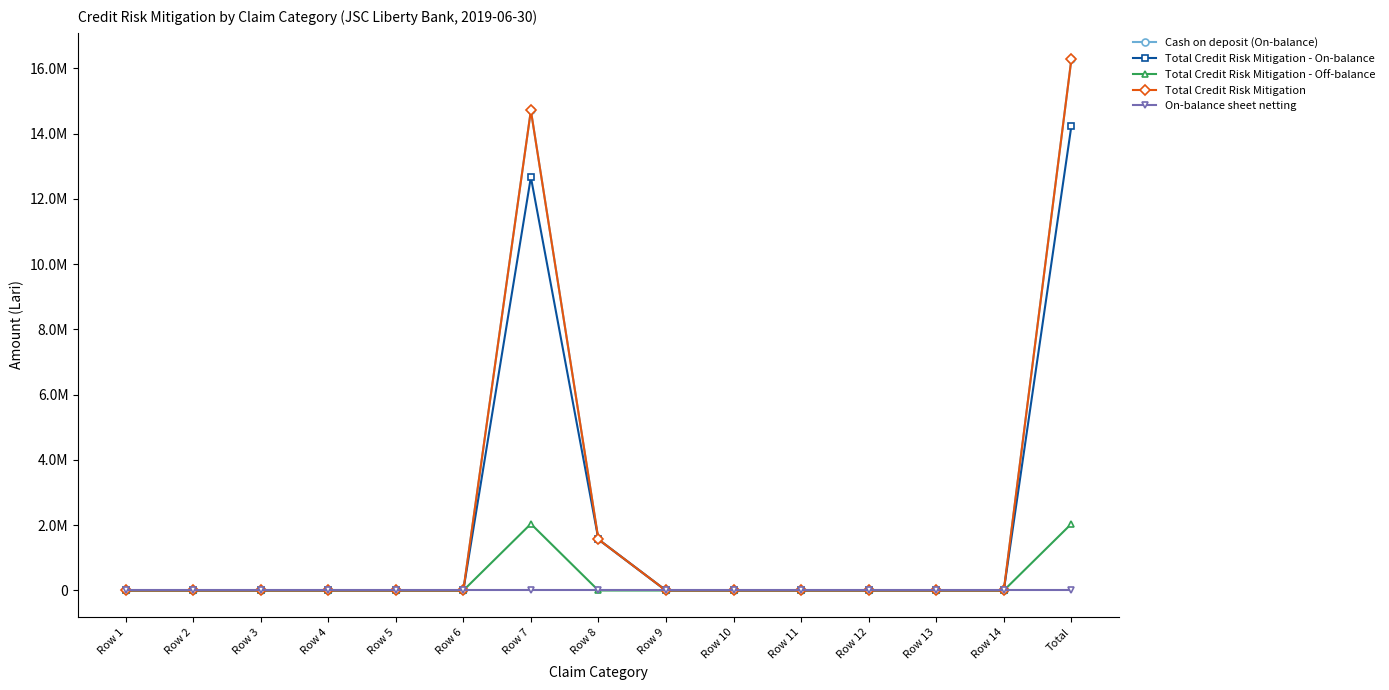

Does the chart have visible grid lines?

No